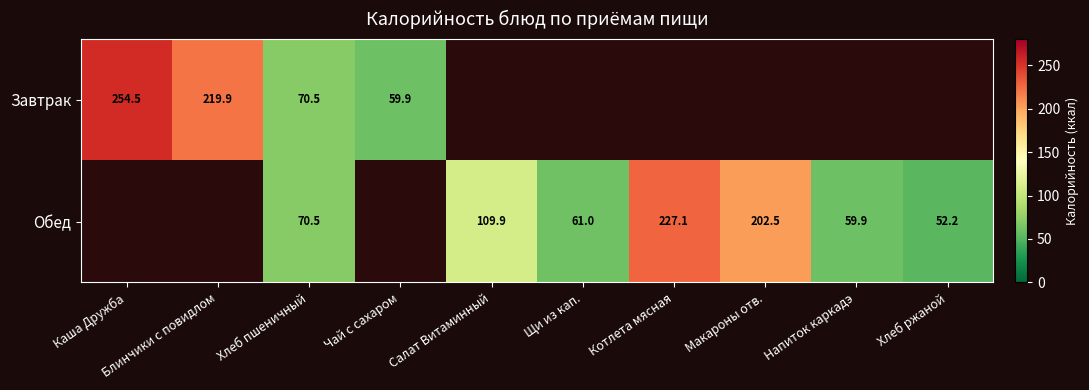

The Завтрак series shows 20.4 at Хлеб пшеничный. True or false?

False